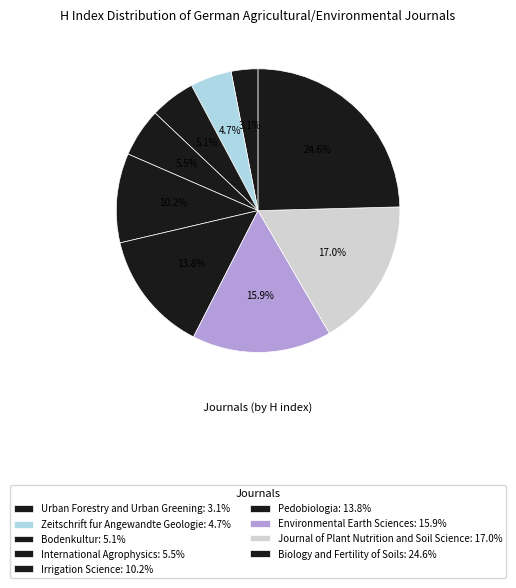

Count the number of slices in the pie.

9